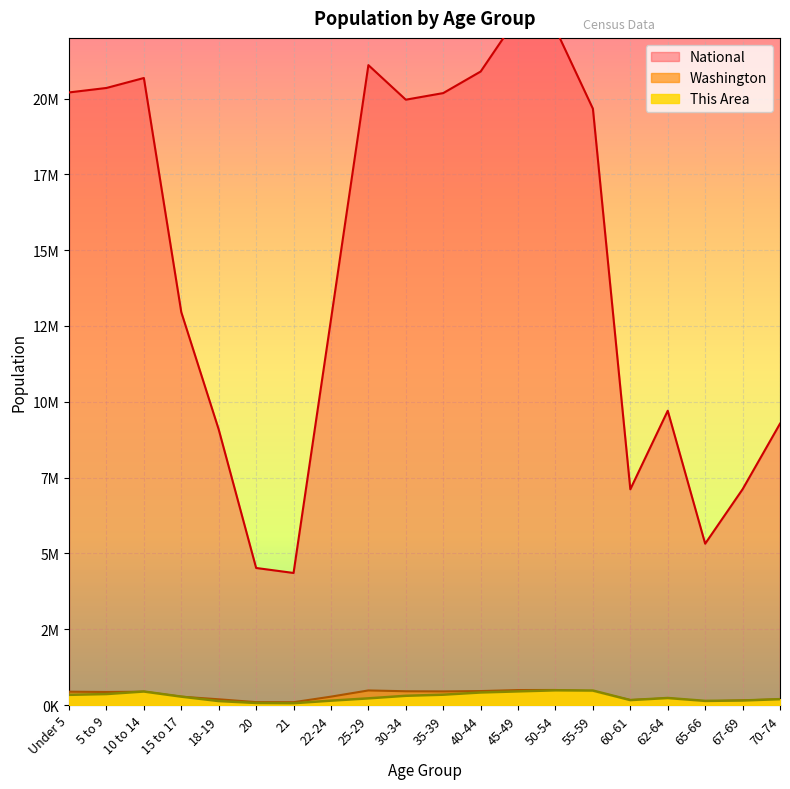

What is the label of the 13th point from the left?

45-49